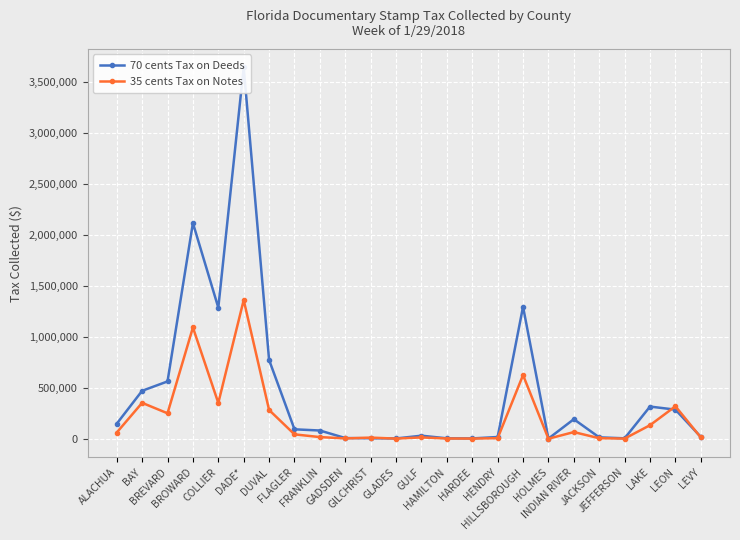

How many values in the 35 cents Tax on Notes series are below 42622?

12